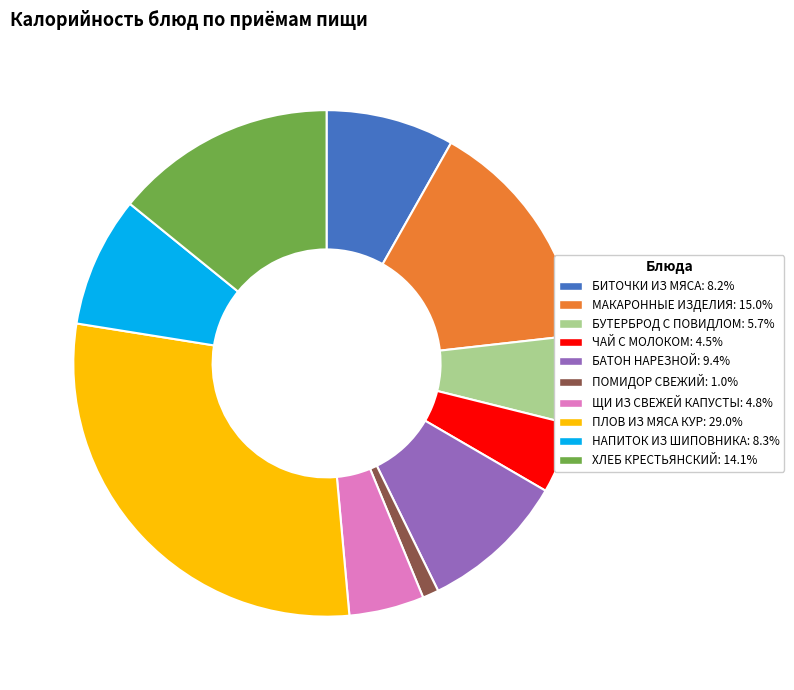

Combined, do ЩИ ИЗ СВЕЖЕЙ КАПУСТЫ: 4.8% and НАПИТОК ИЗ ШИПОВНИКА: 8.3% account for over 50%?

No